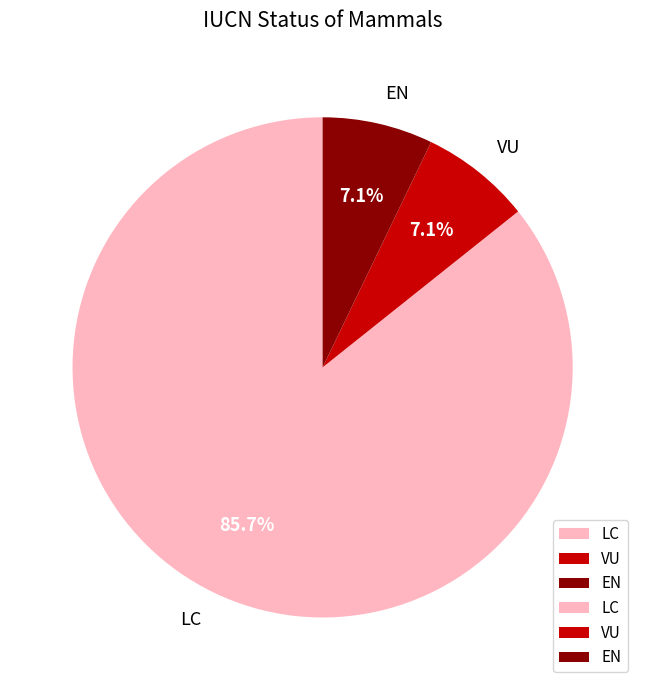

How many segments does this pie chart have?

3